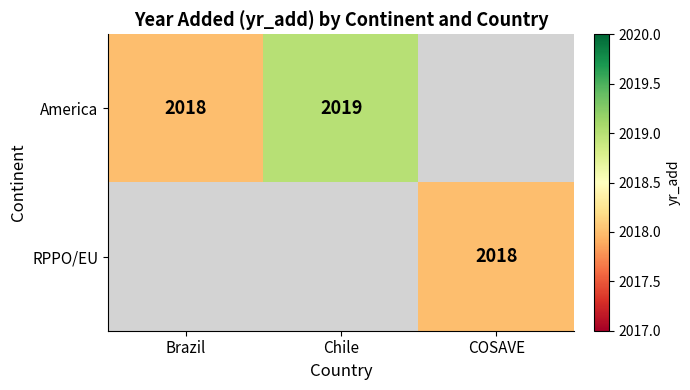

The RPPO/EU series shows 2018 at COSAVE. True or false?

True